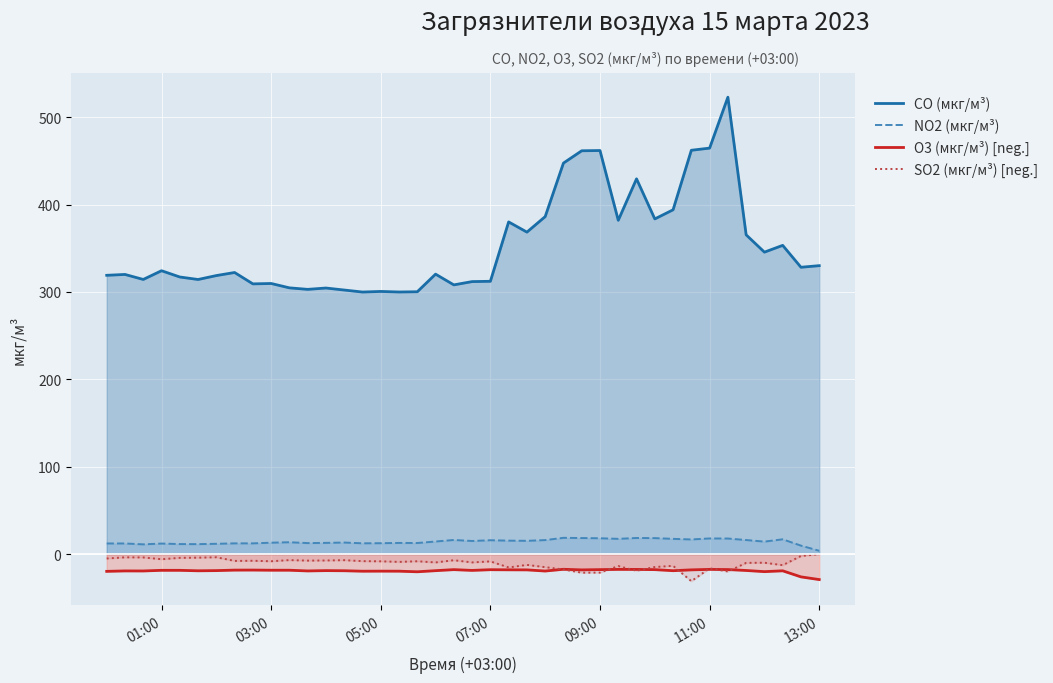

The value of CO (мкг/м³) at 13:00 is 469.3. True or false?

False